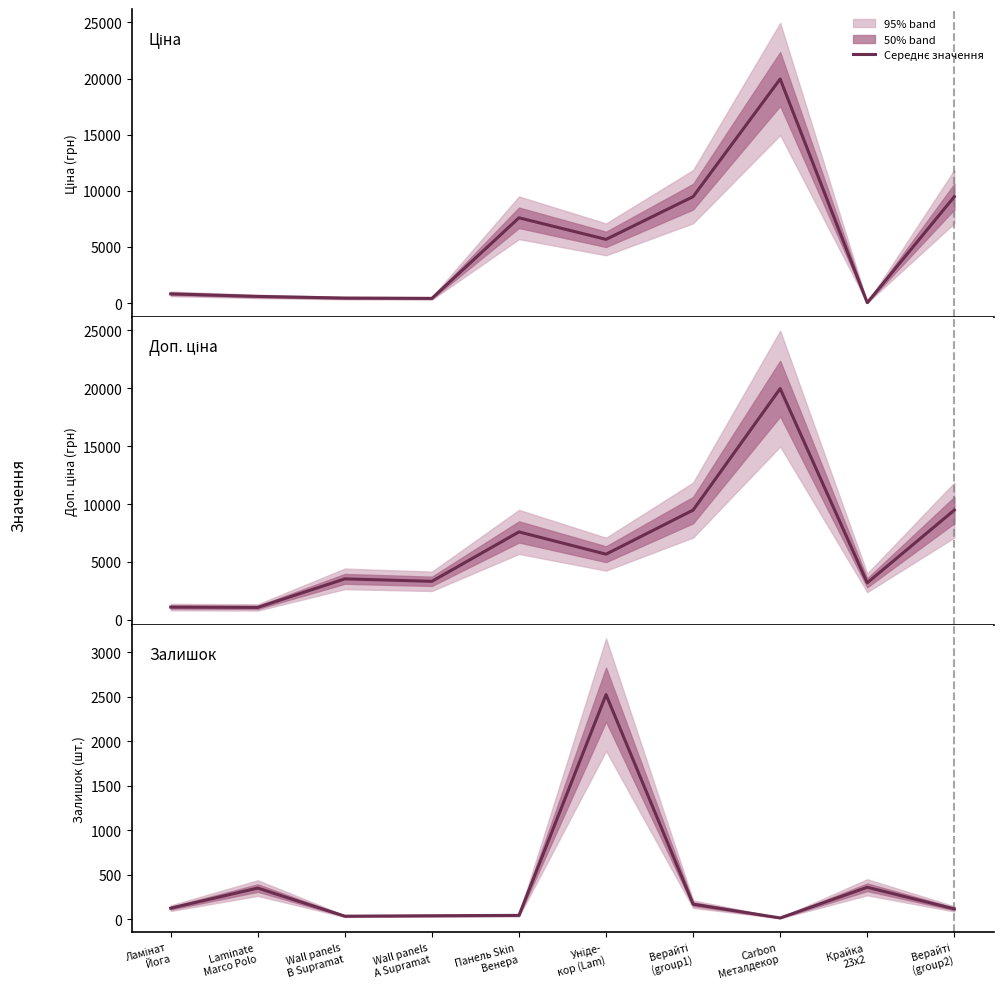

What is the average value of the Доп. ціна series?

6446.8